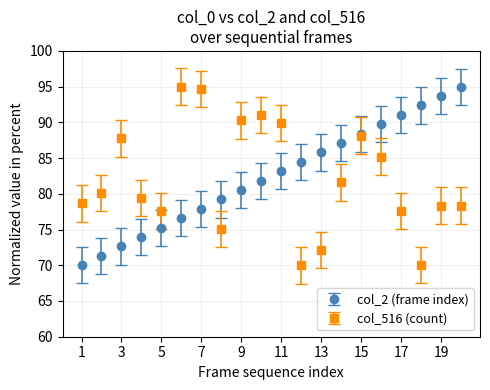

What are all the series names shown in the legend?

col_2 (frame index), col_516 (count)